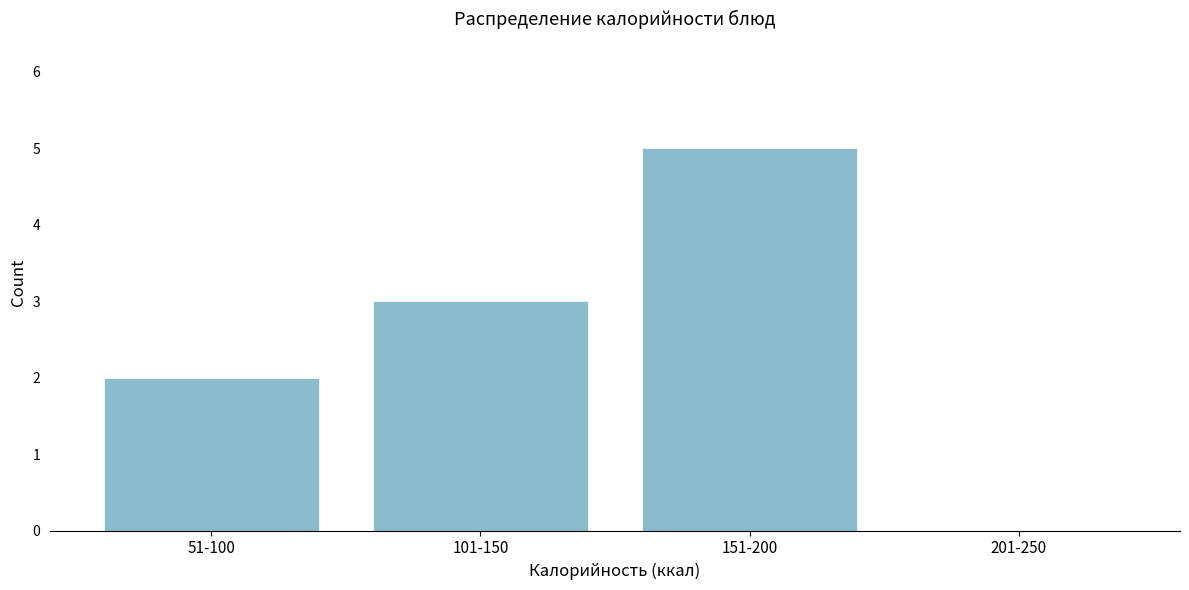

Reading right to left, what are all the values shown in this chart?

201-250=0	151-200=5	101-150=3	51-100=2